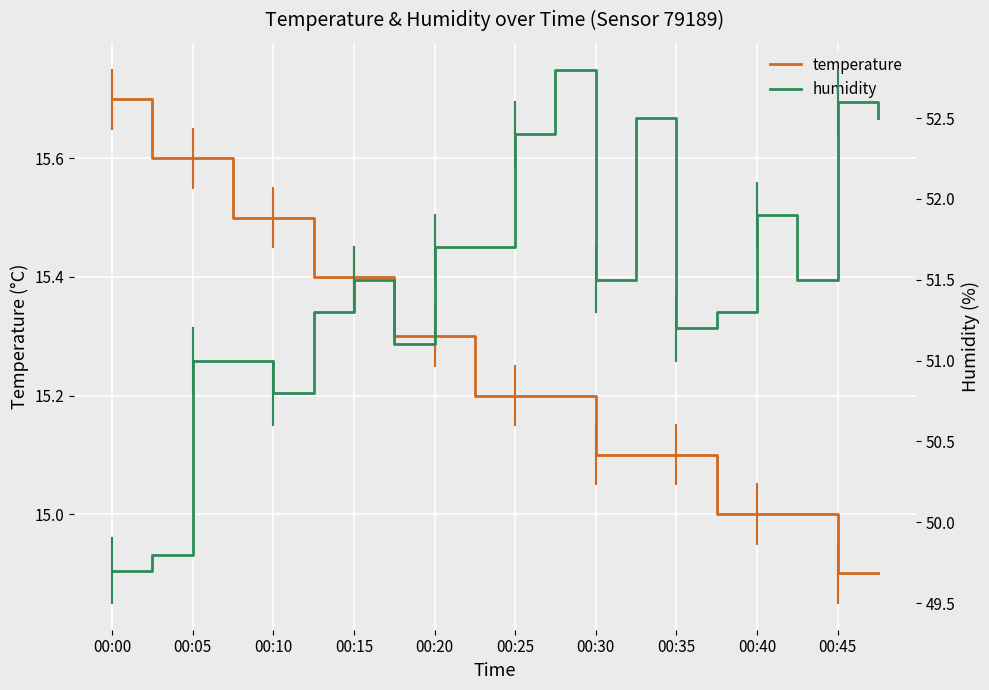

What is the maximum value shown in the chart?

52.8